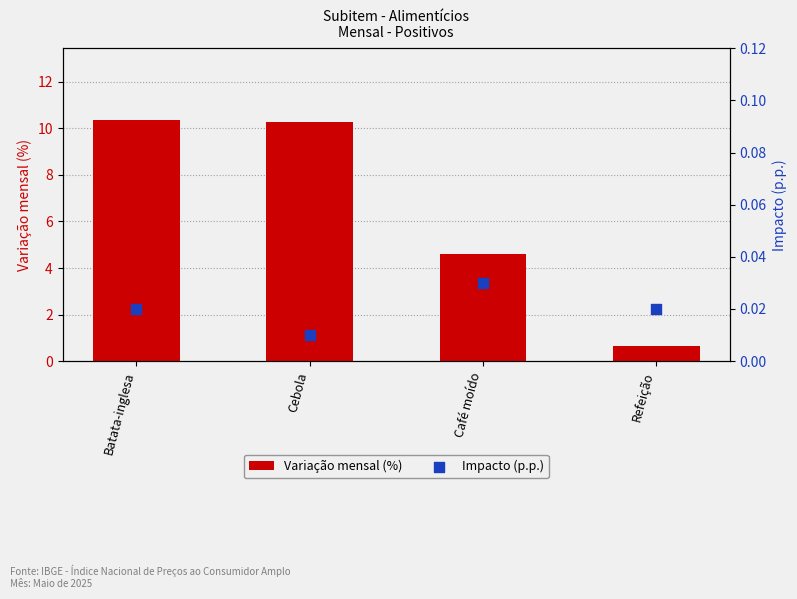

At how many categories does at least one series exceed 4?

3